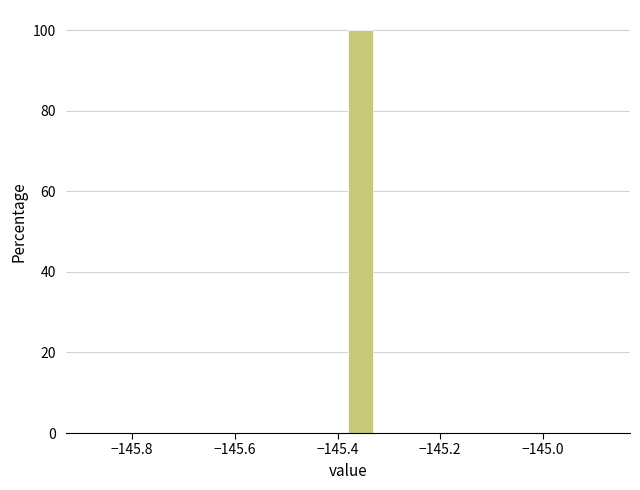

Around what value on the x-axis is the tallest bar? Give the approximate position of its centre, as read against the axis.

-145.36